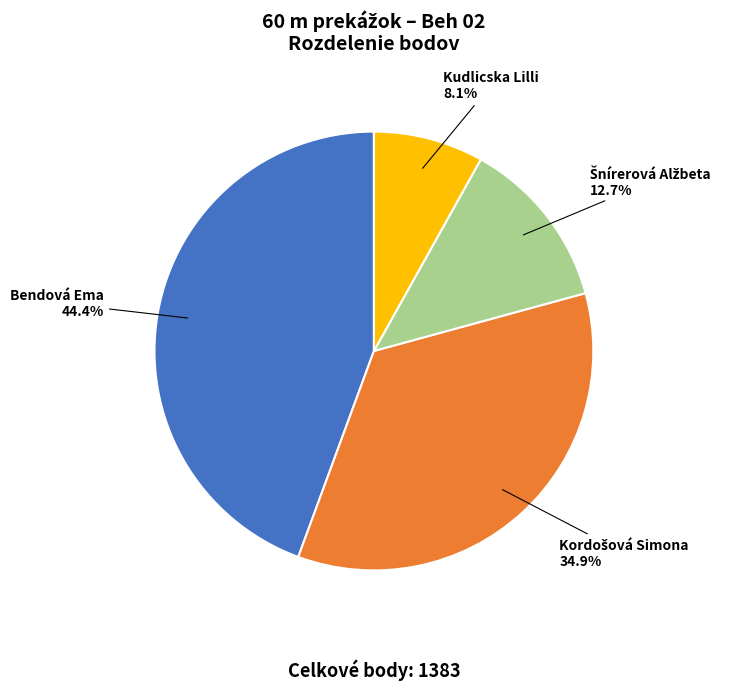

Approximately how many times larger is the value at Bendová Ema compared to Kudlicska Lilli?

5.5